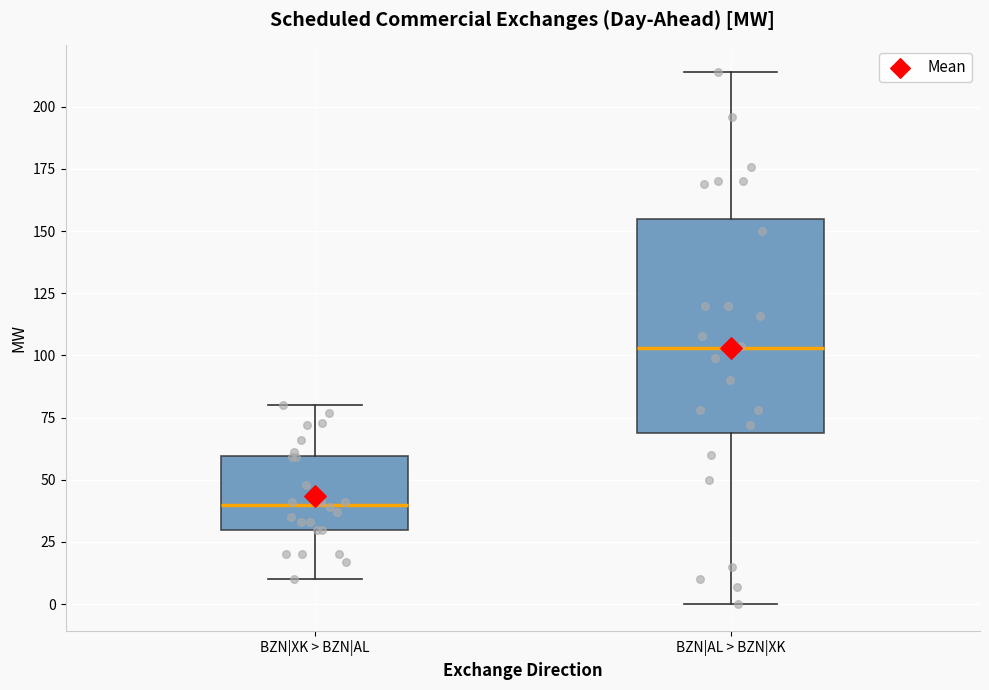

Which box has the lowest median line?

BZN|XK > BZN|AL